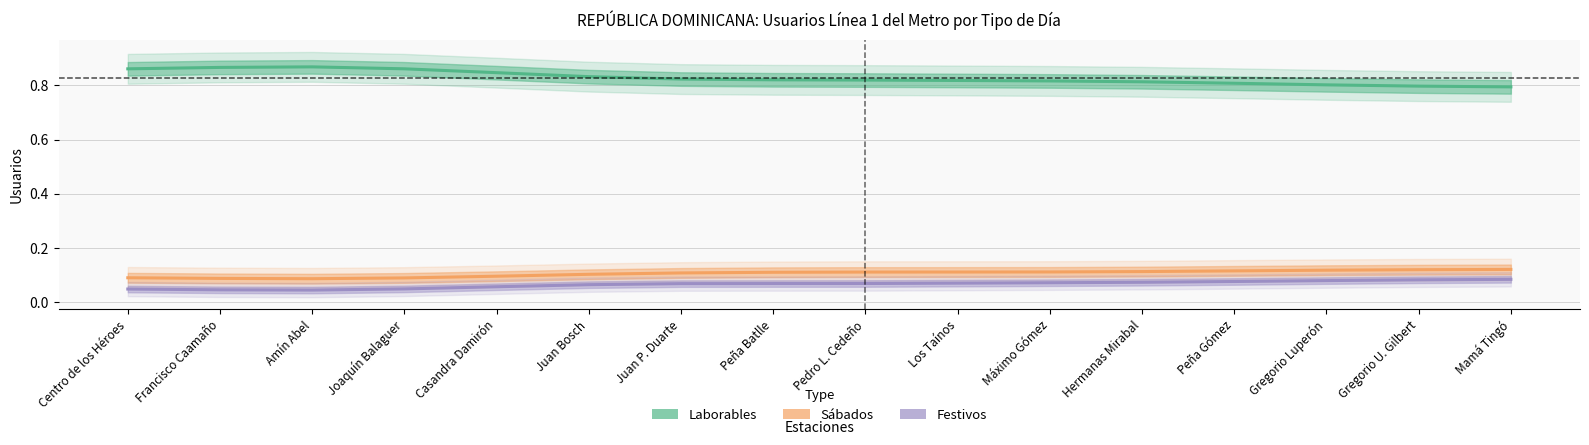

What are all the series names shown in the legend?

Laborables, Sábados, Festivos